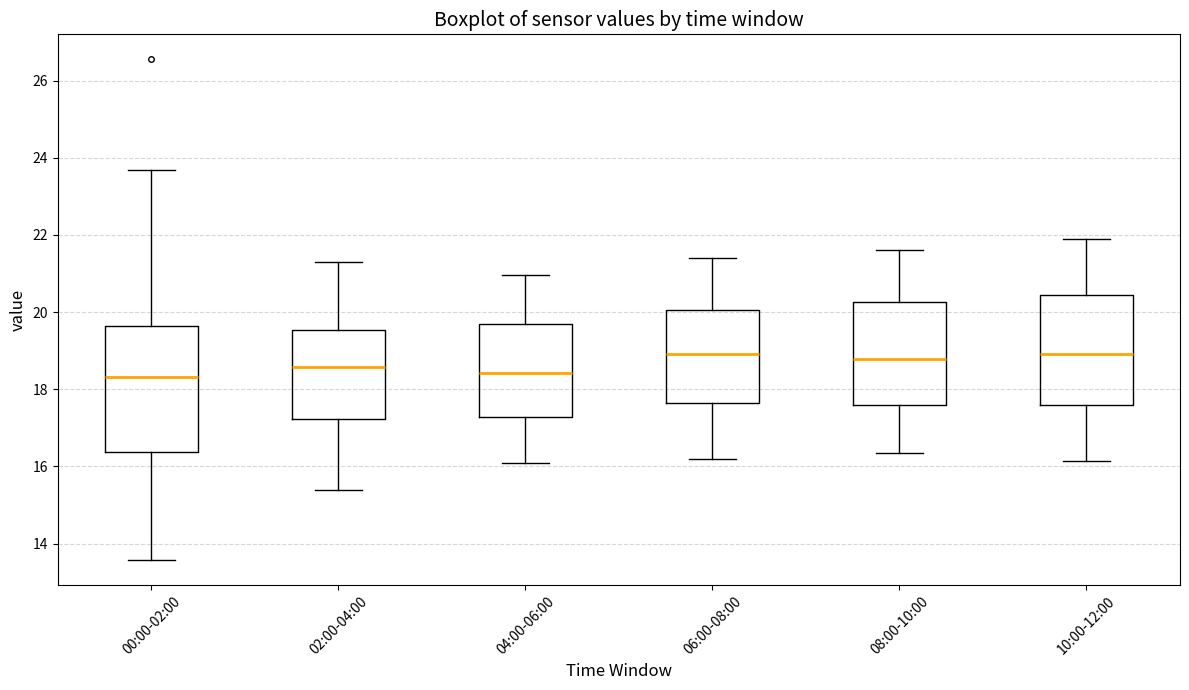

Comparing the boxes themselves (not the whiskers), which one is the tallest?

00:00-02:00